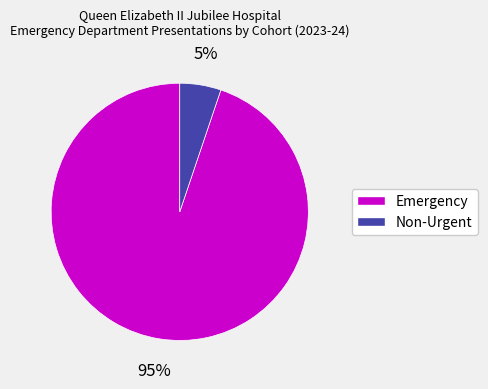

To the nearest percent, what is the difference between the Emergency and Non-Urgent slice percentages?

90%